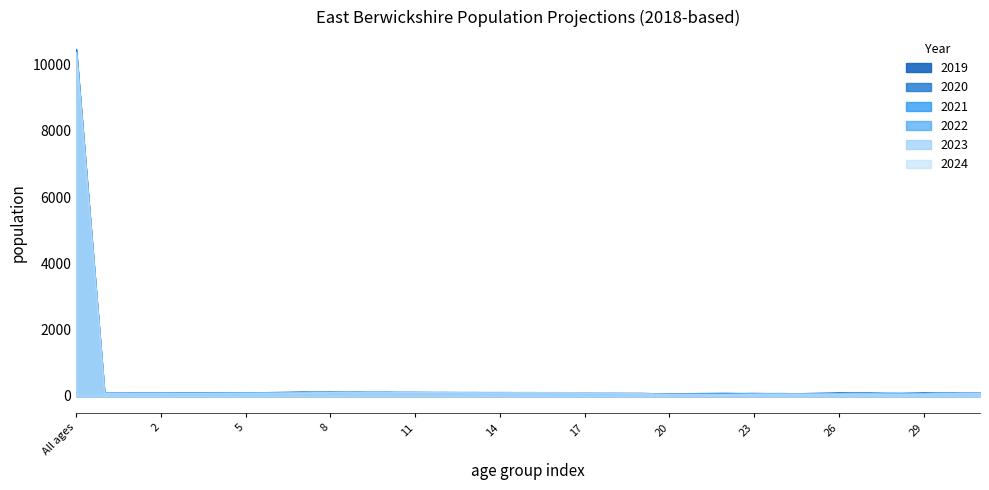

What is the difference between the second highest and minimum values in the 2022 series?

86.0